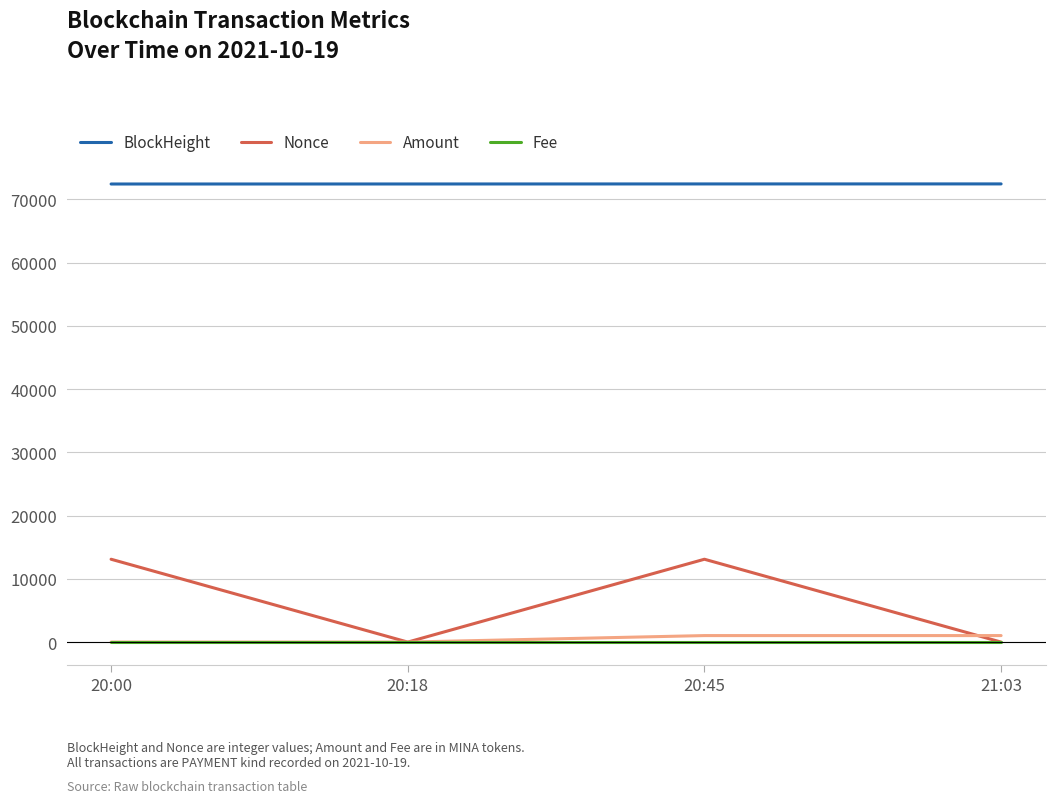

Count the number of categories in the chart.

4